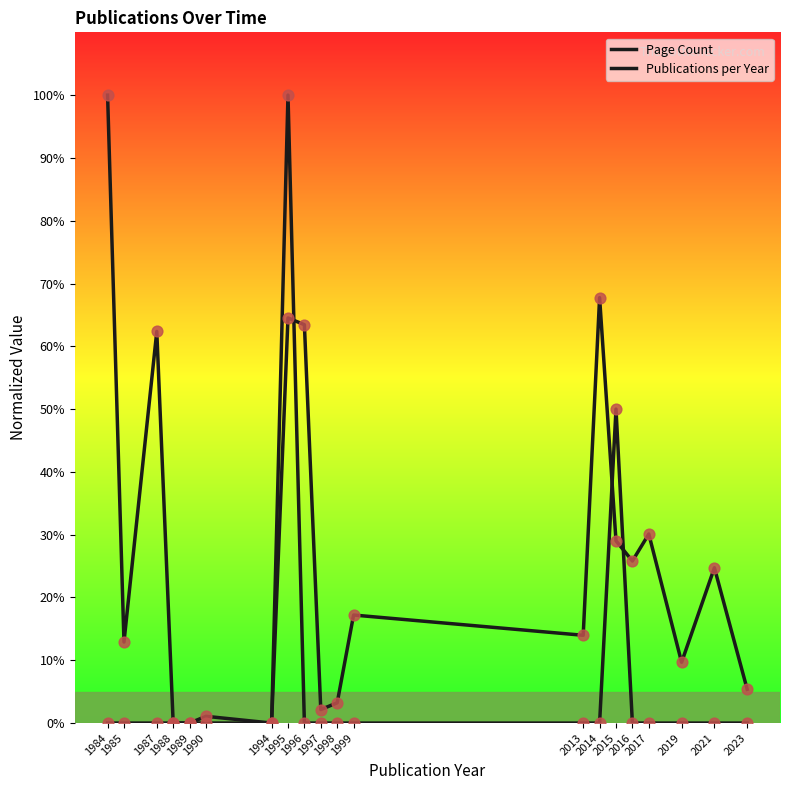

Is this an area chart (filled region under the line)?

No